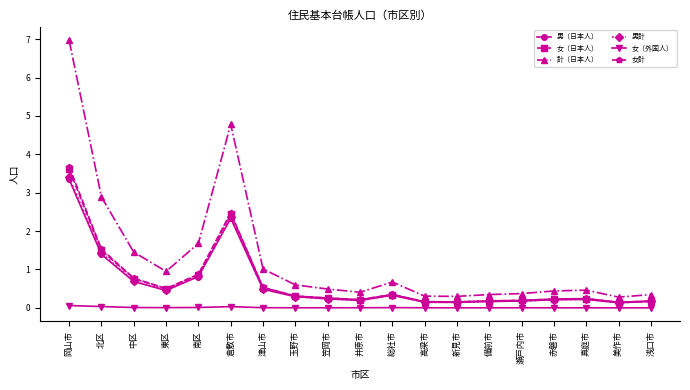

Which category has the highest value across all series?

岡山市